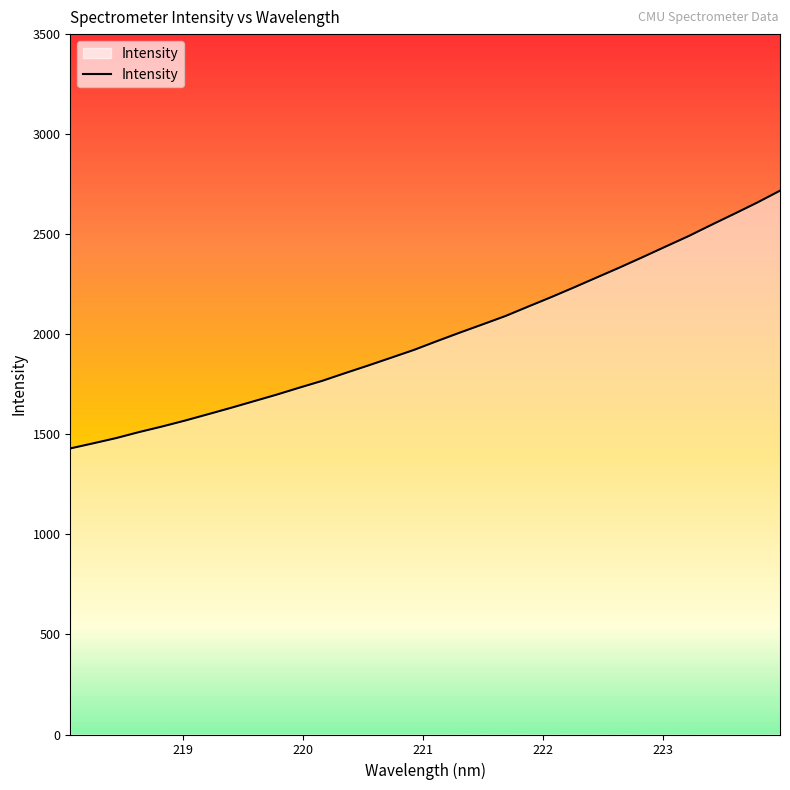

What is the greatest value displayed?

2717.5